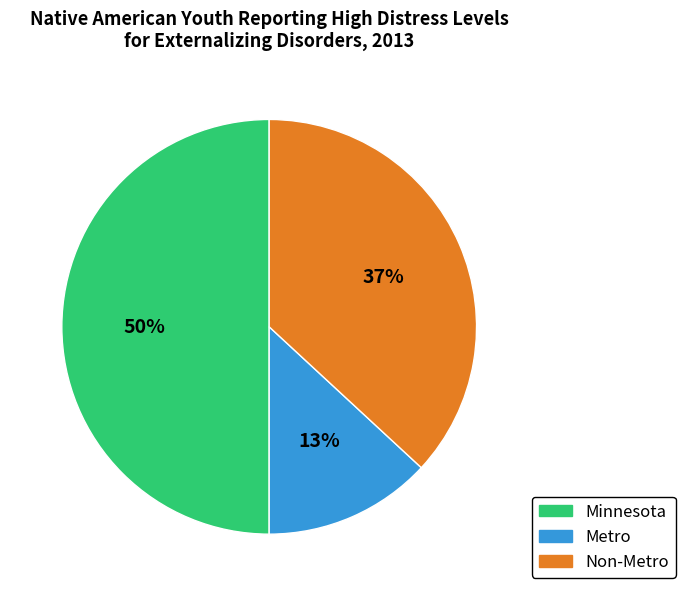

What is the smallest slice in the pie chart?

Metro